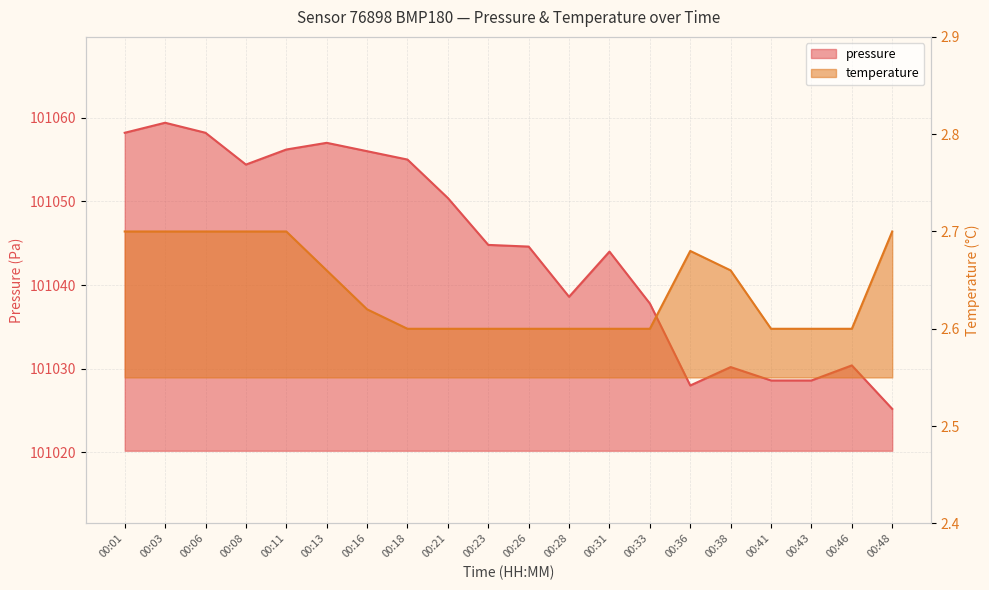

Is it true that pressure equals 140138.0 at 00:41?

False